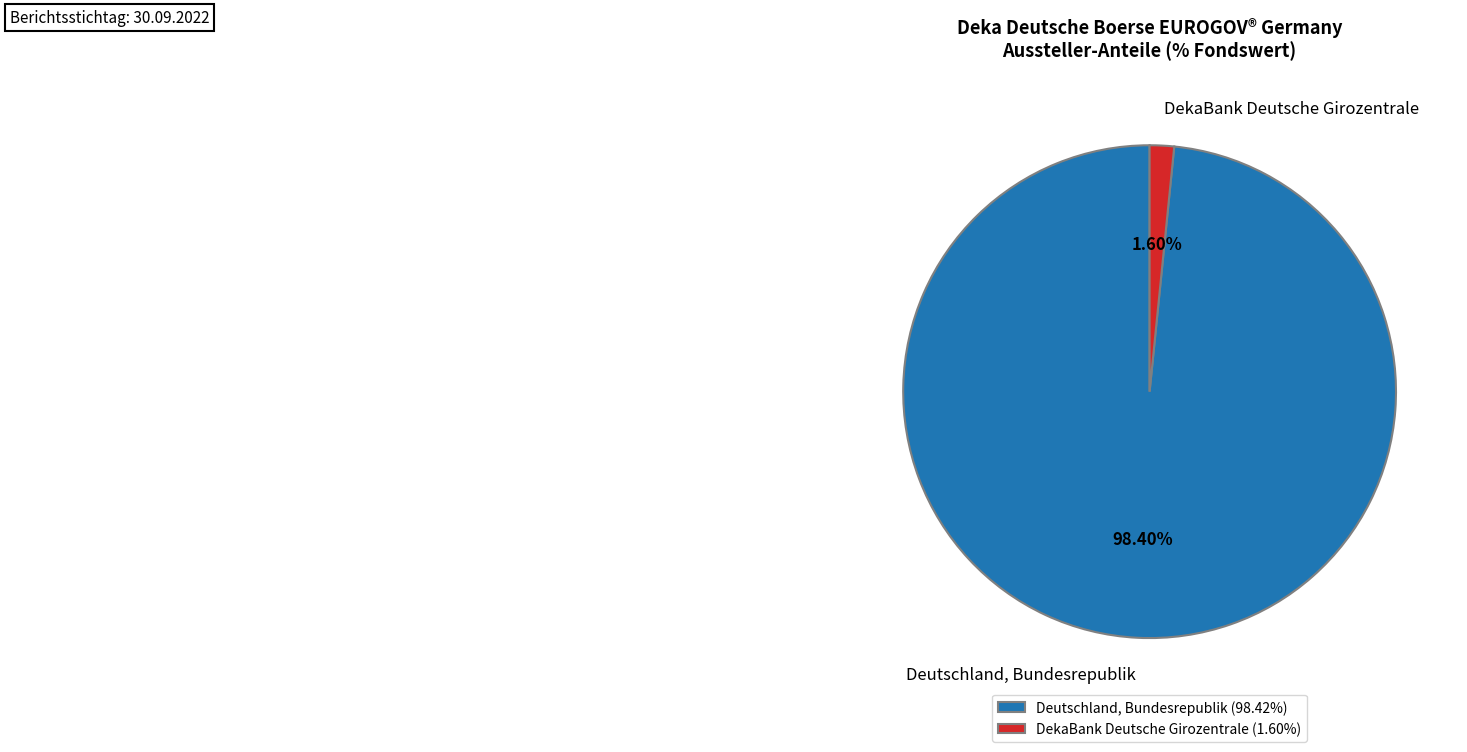

Does DekaBank Deutsche Girozentrale represent more than half of the total?

No